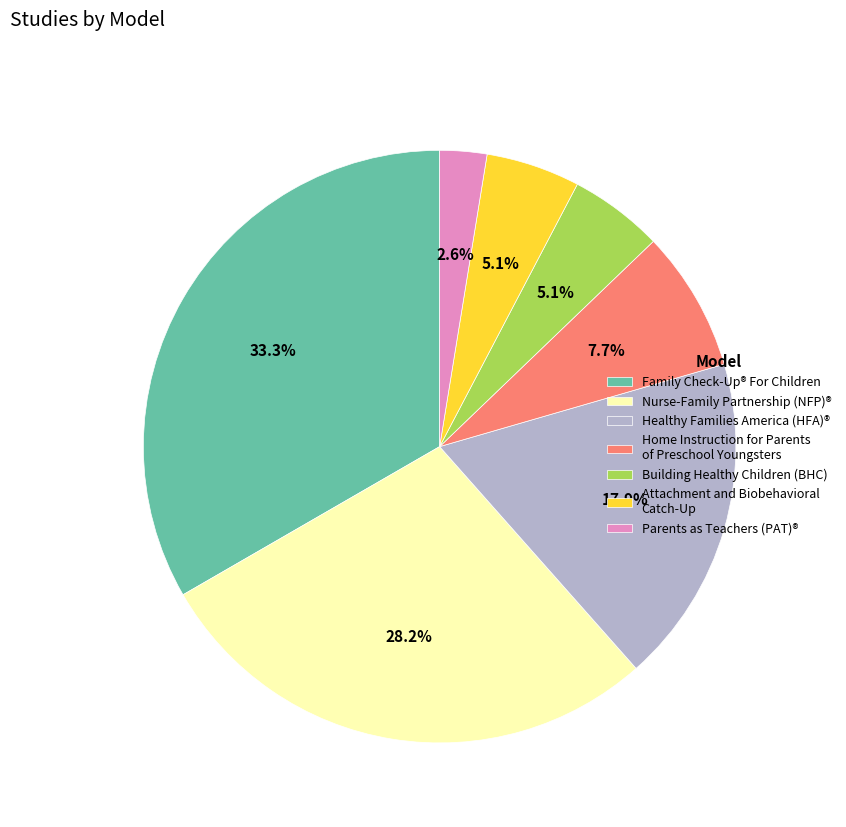

To the nearest percent, what is the average slice percentage?

14%